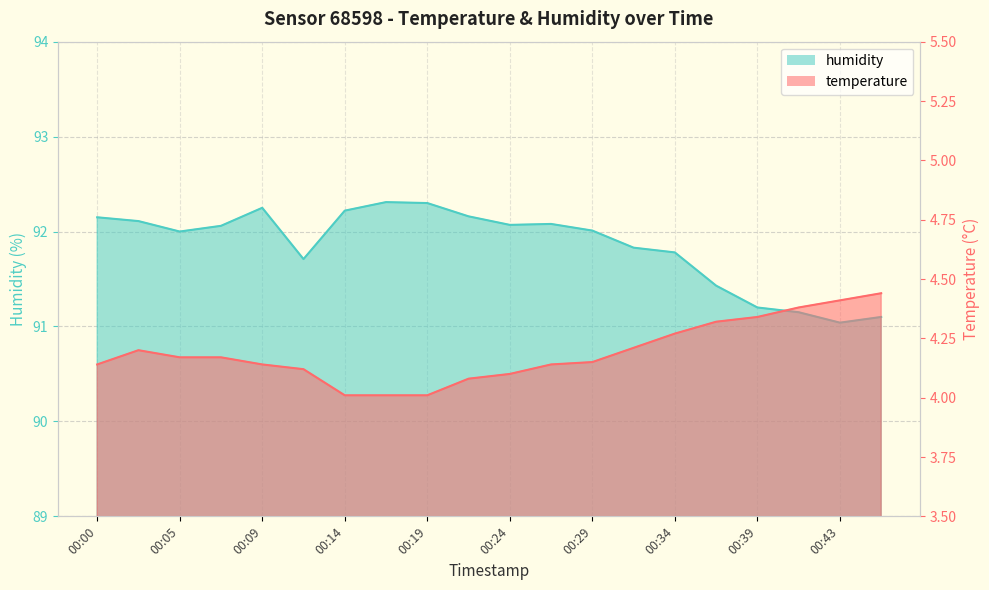

What are all the series names shown in the legend?

temperature, humidity